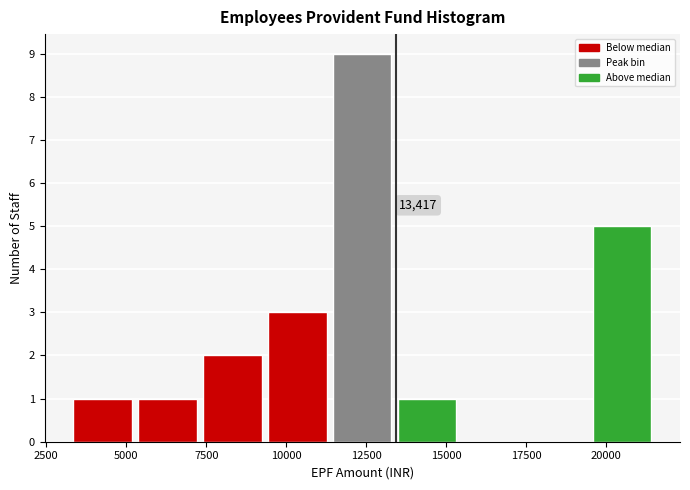

Over which range of the x-axis is the bar tallest?

11500 to 13500